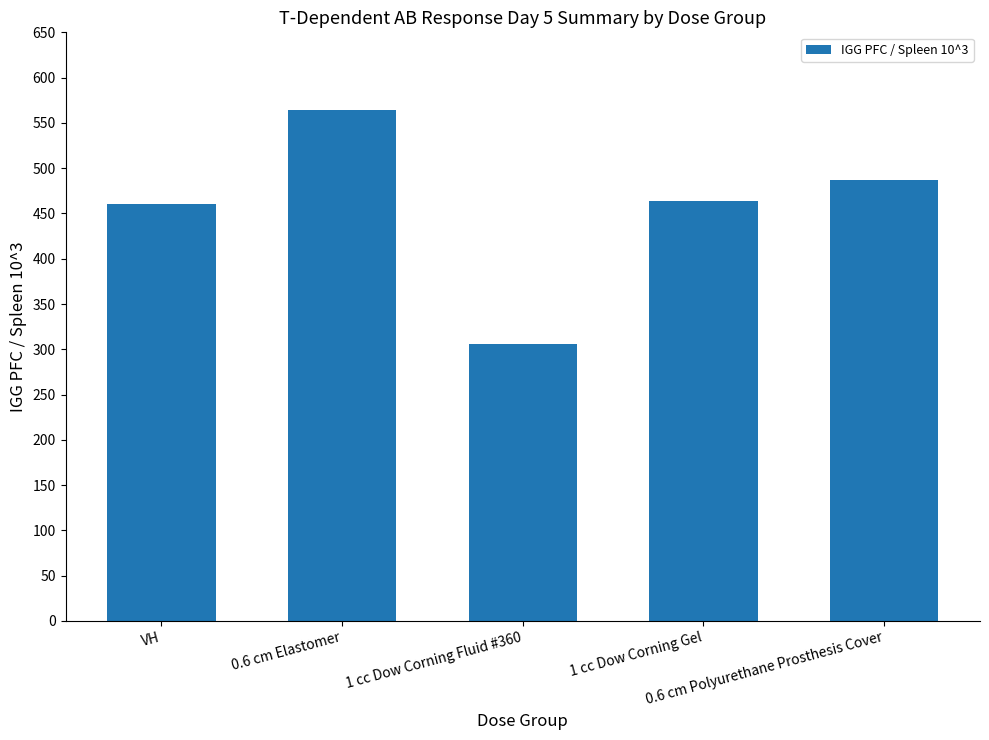

Read the value at 0.6 cm Polyurethane Prosthesis Cover, to the nearest 10.

490